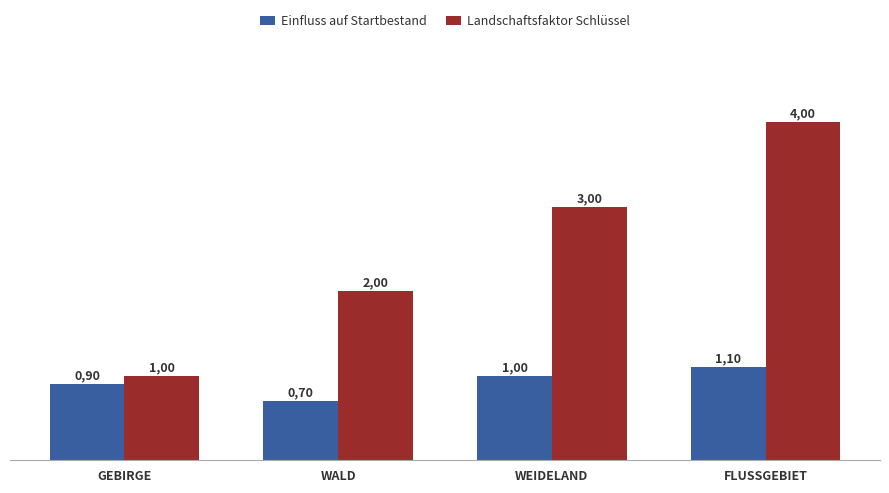

The Einfluss auf Startbestand series shows 1.6 at FLUSSGEBIET. True or false?

False